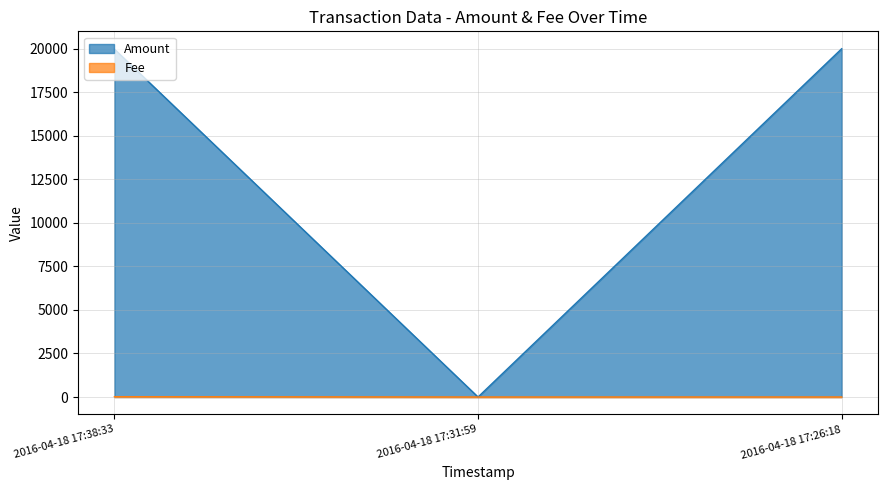

What is the difference between the maximum and minimum values in the Fee series?

19